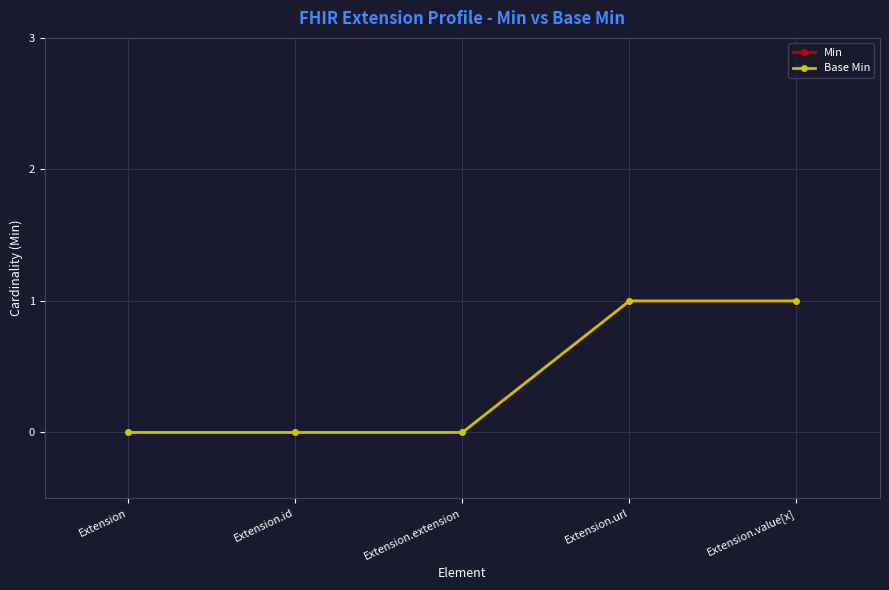

Is it true that Min equals 0 at Extension.id?

True